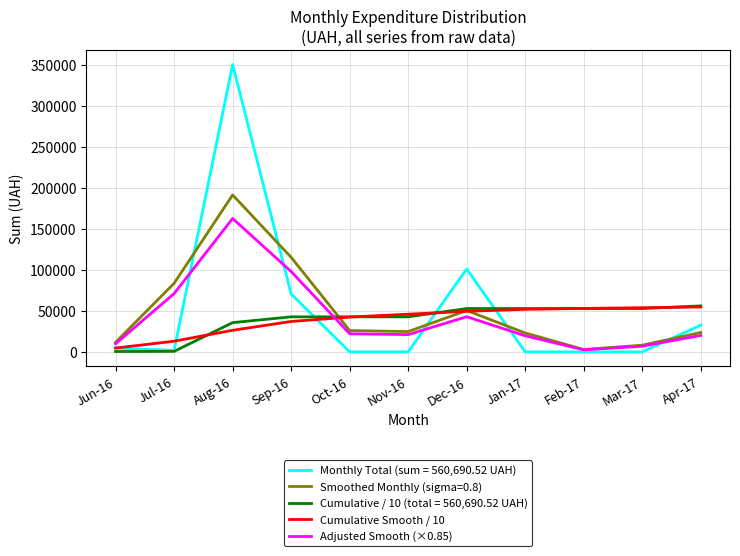

What is the minimum value shown in the chart?

0.0